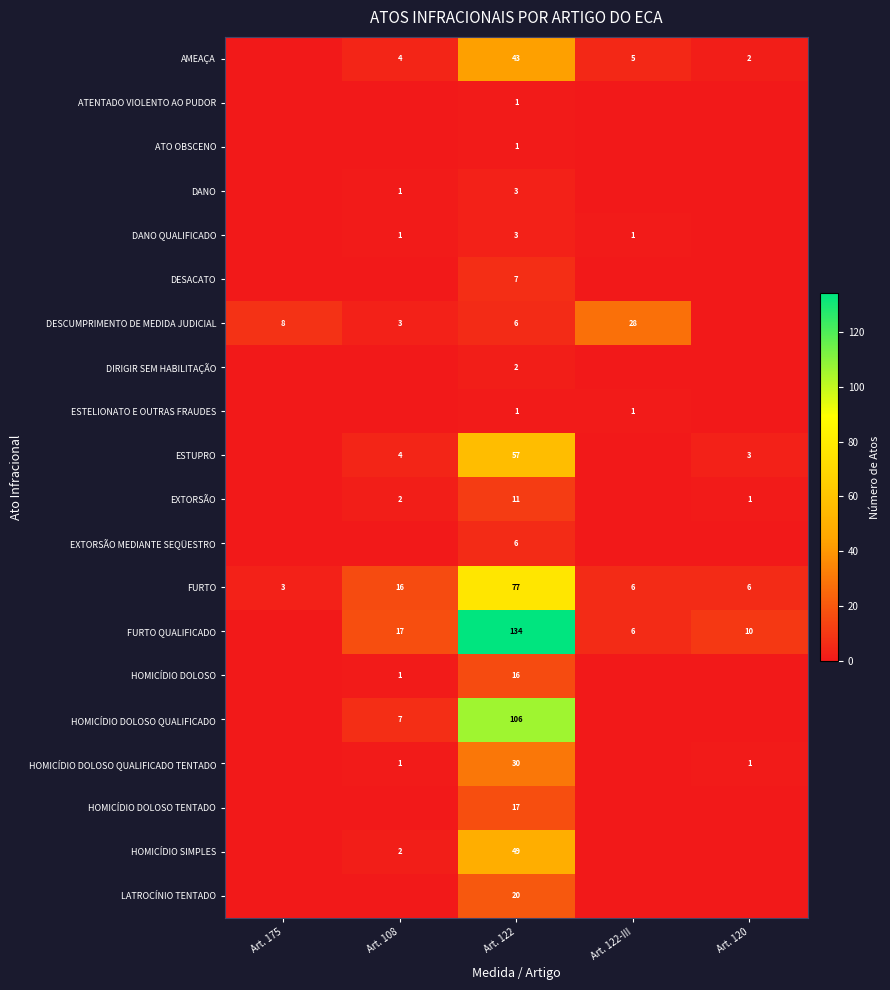

The DESCUMPRIMENTO DE MEDIDA JUDICIAL series shows 6 at Art. 122. True or false?

True